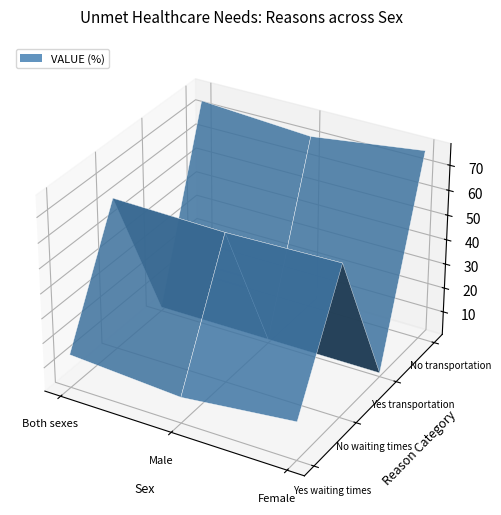

Reading left to right, extract all data points from this chart.

Yes waiting times: Both sexes=14	Male=11	Female=16
No waiting times: Both sexes=62	Male=61	Female=62
Yes transportation: Both sexes=2	Male=2	Female=2
No transportation: Both sexes=74	Male=71	Female=77